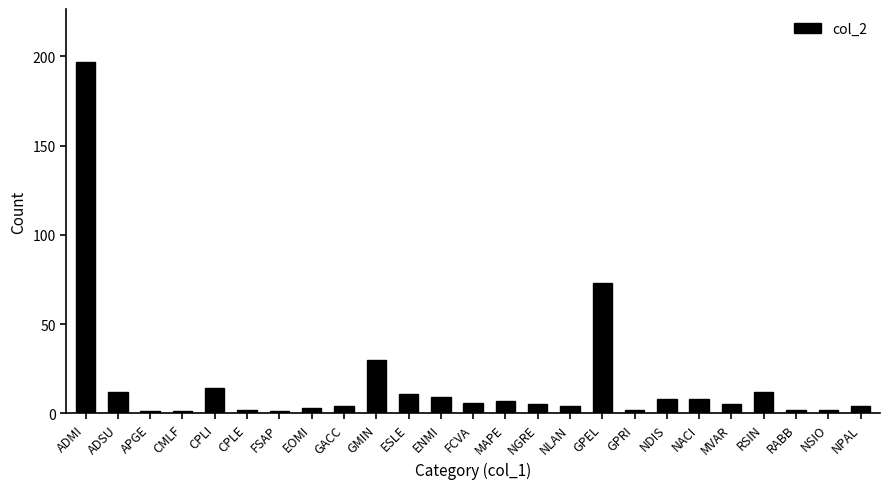

Which label corresponds to the largest value in the chart?

ADMI